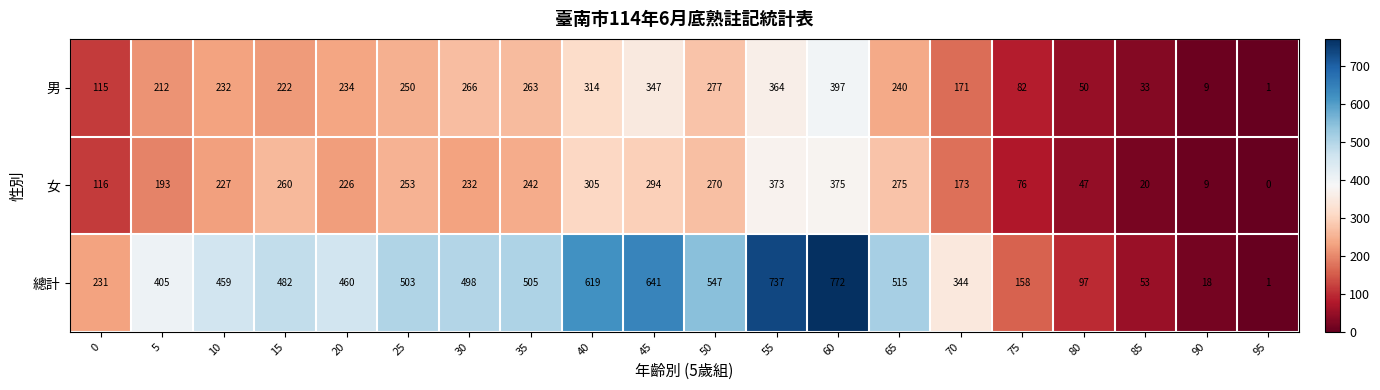

Rank the series by their maximum value, from highest to lowest.

總計, 男, 女